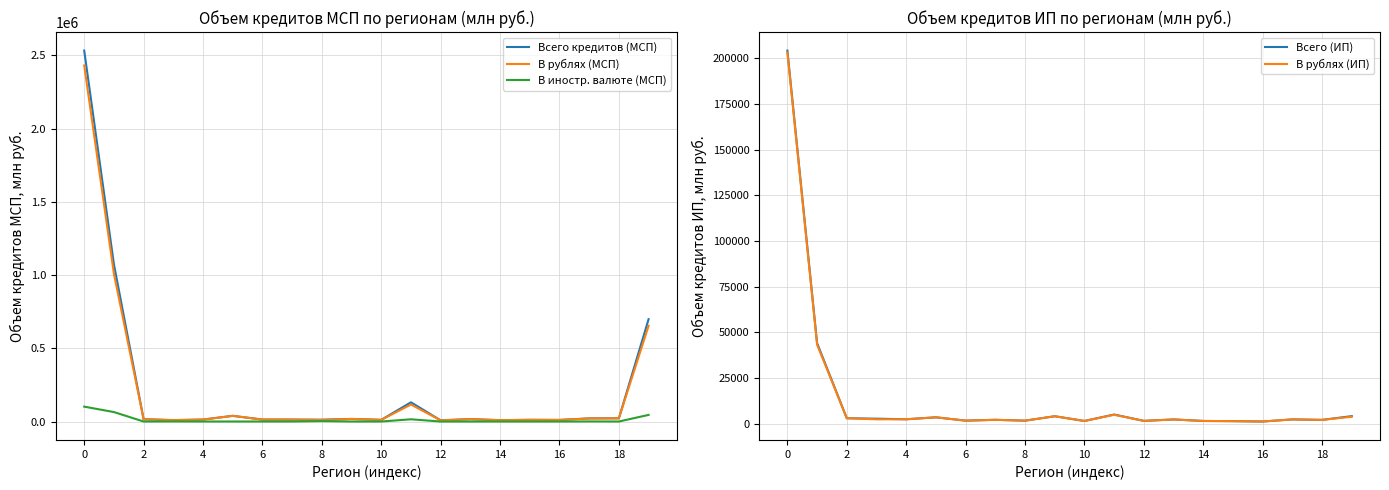

Is it true that В рублях (МСП) equals 15478 at 2?

True